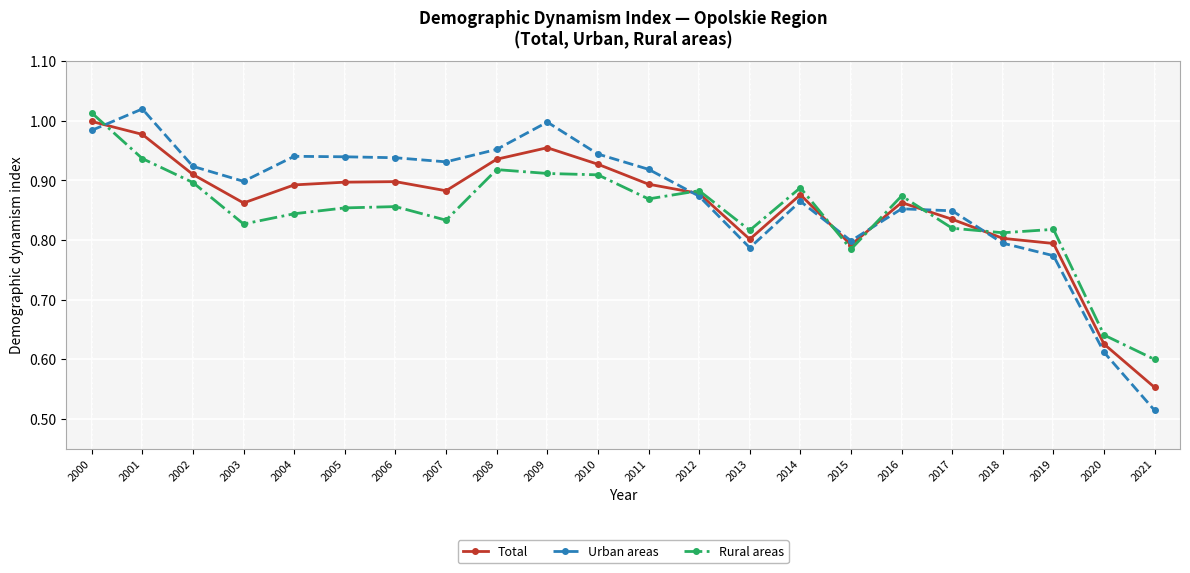

Between which two adjacent categories do Rural areas and Urban areas first intersect?

2000 and 2001